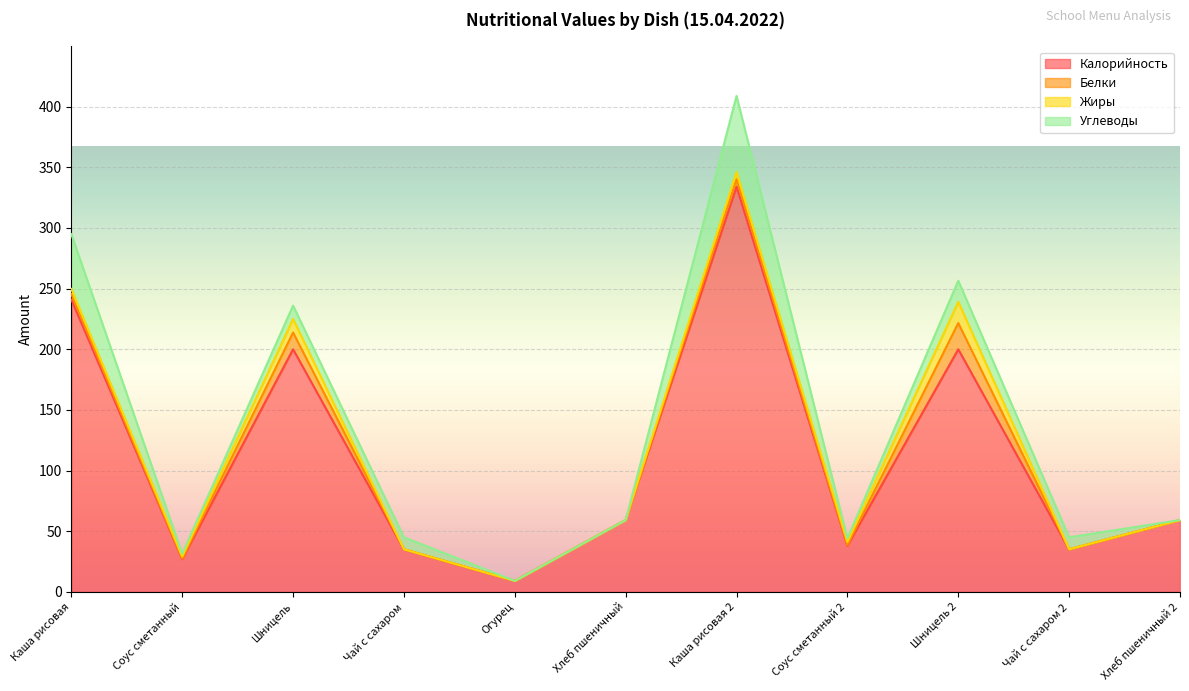

Where is the first local minimum for Жиры?

Соус сметанный